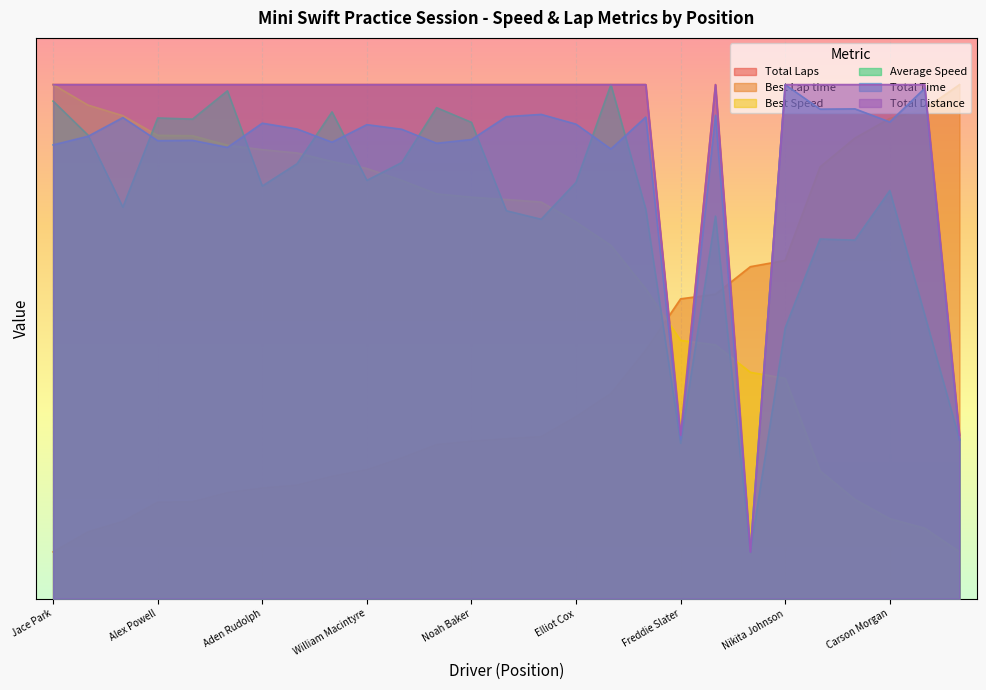

The value of Total Distance at Vinnie Phillips is 15.3. True or false?

False